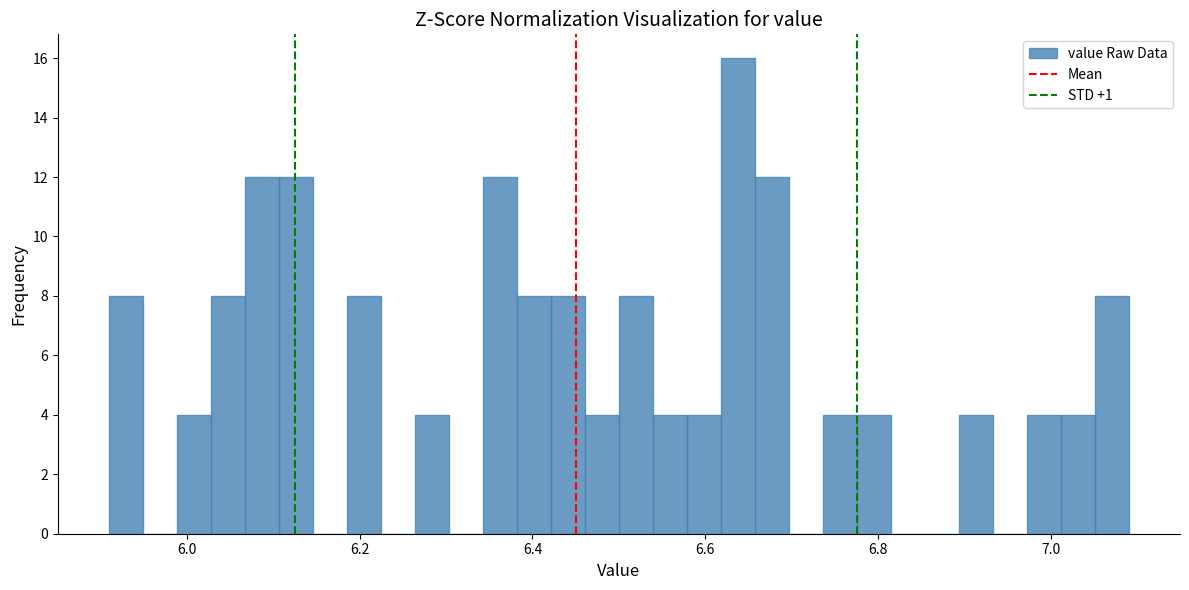

Read against the x-axis, roughly where is the centre of the tallest bar?

6.64